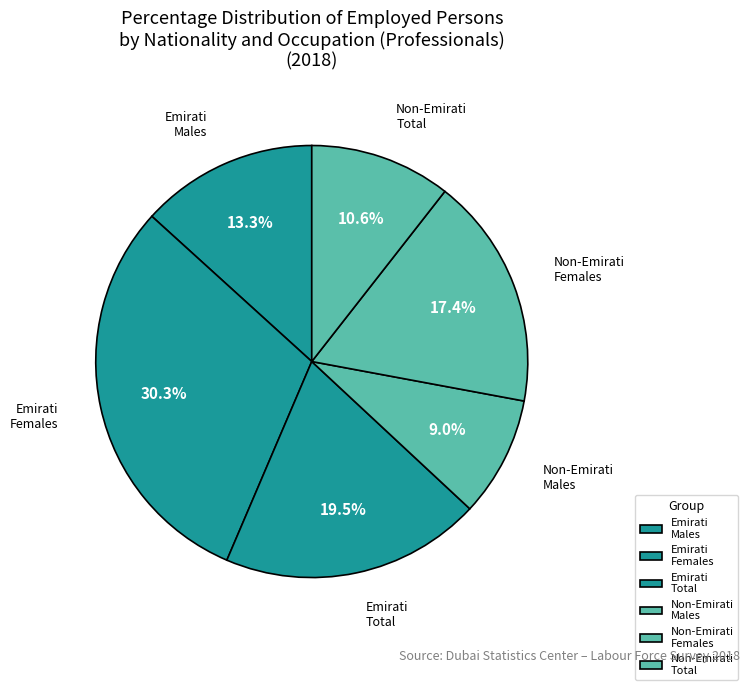

Which slice is the smallest?

Non-Emirati Males
(Professionals)